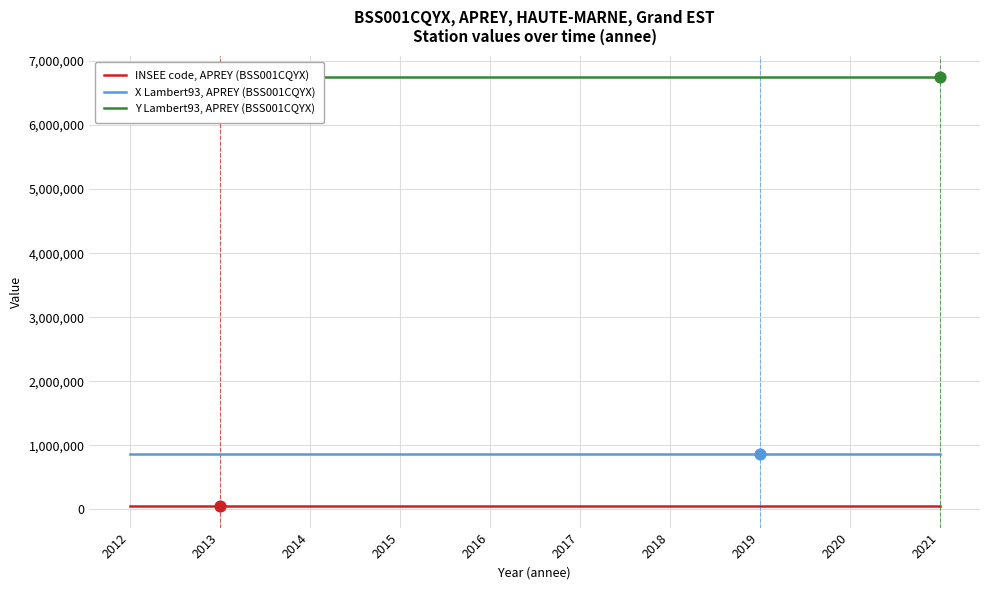

What is the total value across all series at 2017?

7658467